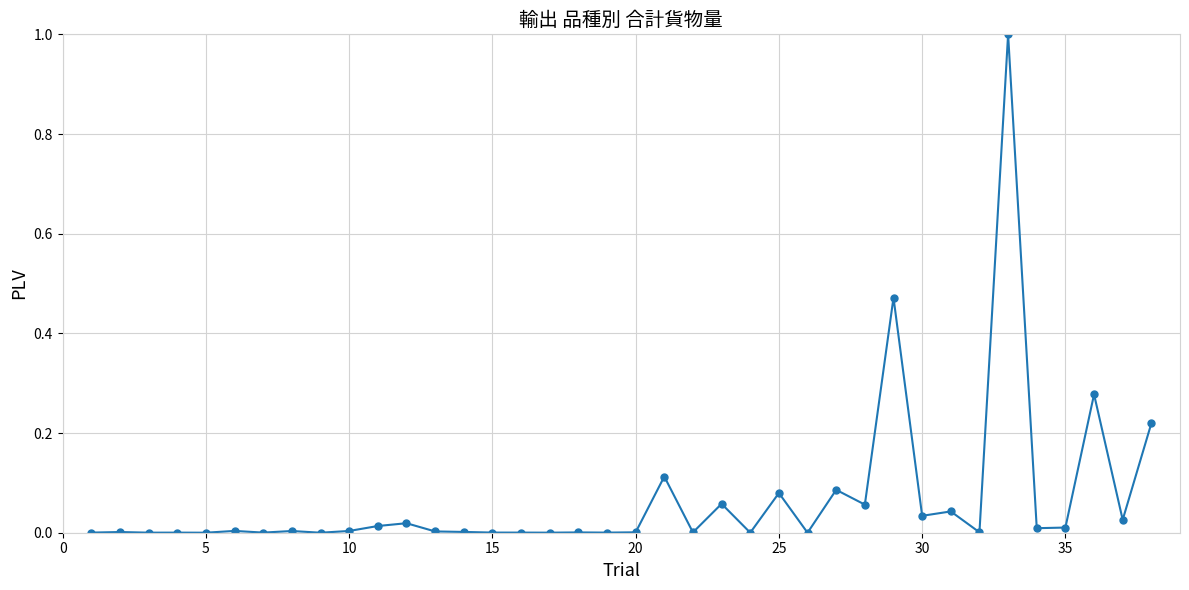

What is the maximum value shown in the chart?

1.0